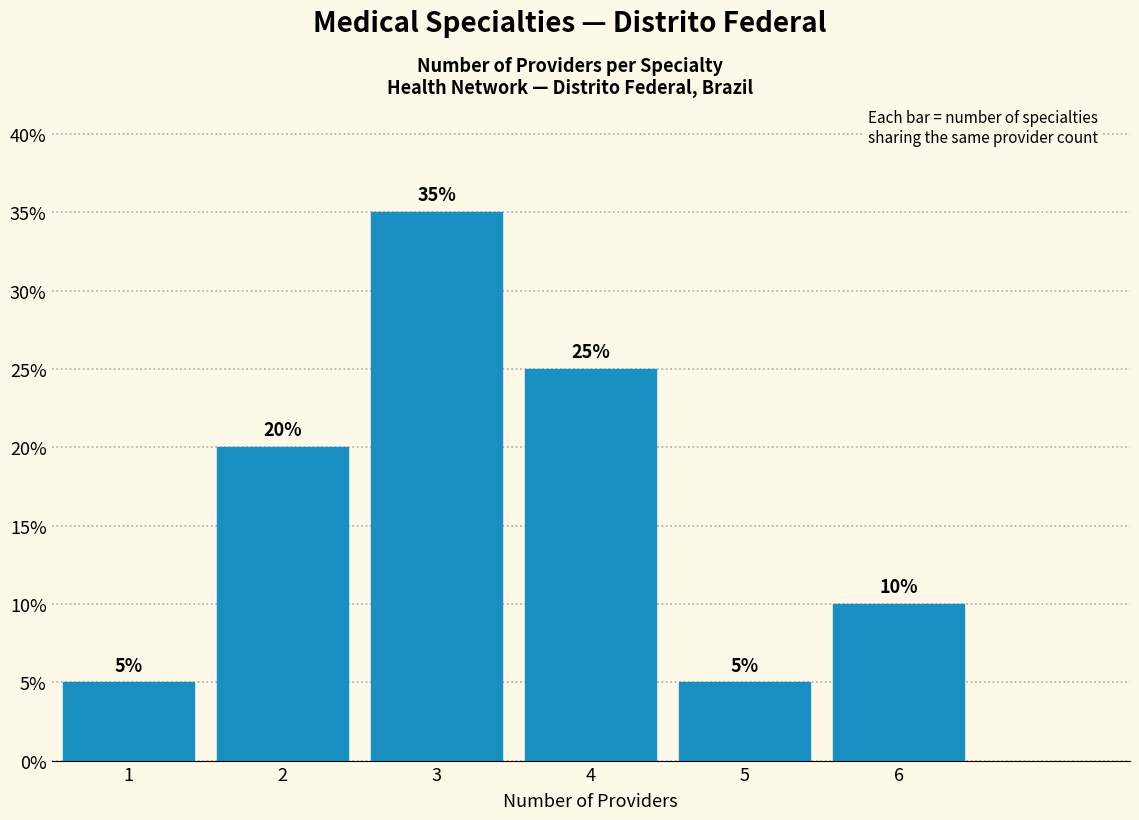

Reading left to right, list every bar in this chart as the range it spans on the x-axis followed by its height.

0.5 to 1.5: 5
1.5 to 2.5: 20
2.5 to 3.5: 35
3.5 to 4.5: 25
4.5 to 5.5: 5
5.5 to 6.5: 10